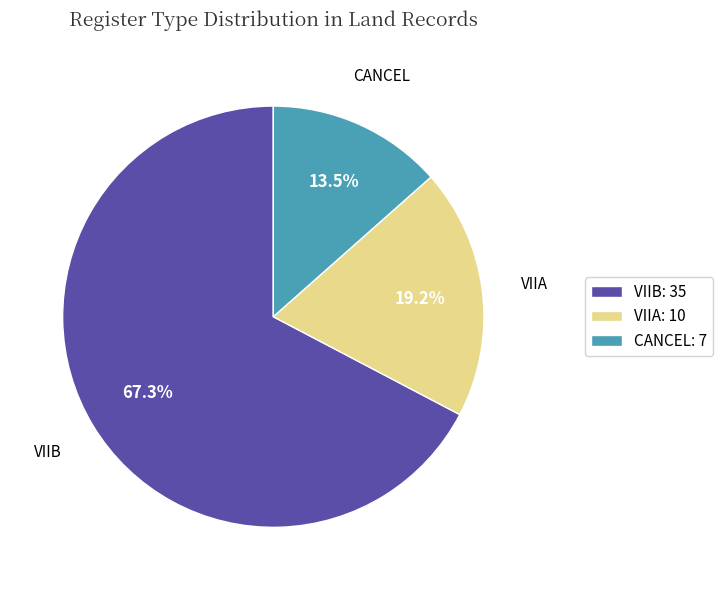

What percentage is the VIIB slice, to the nearest percent?

67%